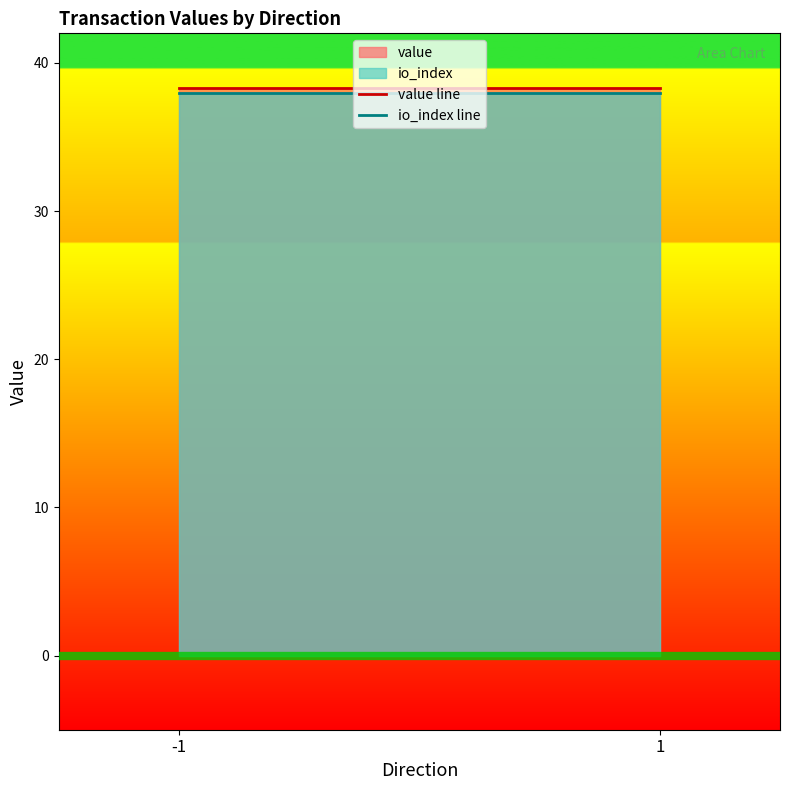

Reading left to right, list all the values displayed in this chart.

value line: -1=38.3	1=38.3
io_index line: -1=38.0	1=38.0